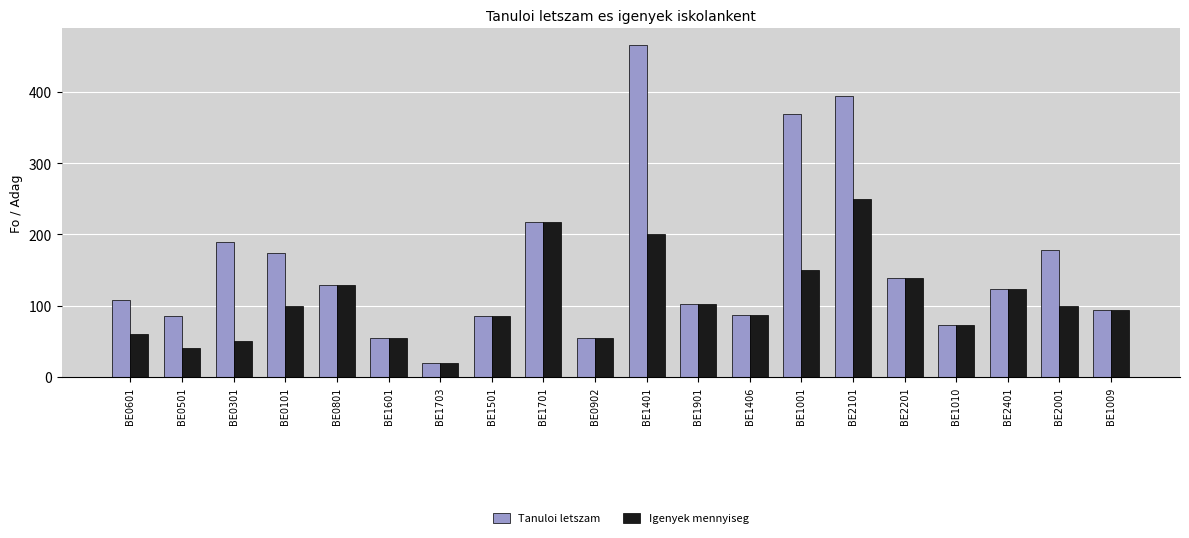

Is the value of Tanuloi letszam at BE2401 greater than the value of Igenyek mennyiseg at BE1009?

Yes